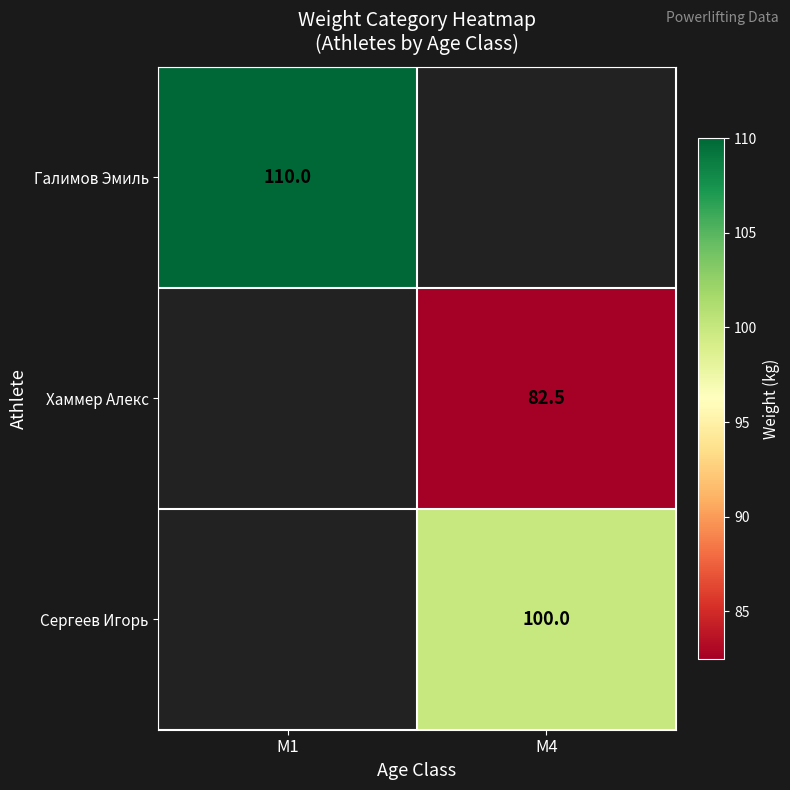

Which has a higher value, M4 or M1?

M1